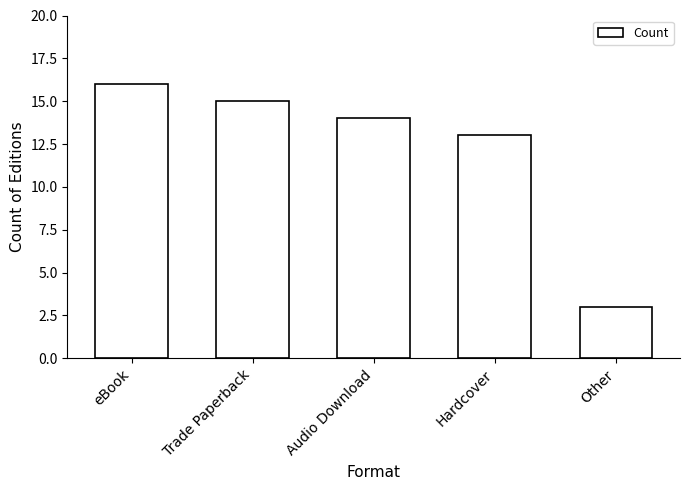

List the labels in order of value, largest first.

eBook, Trade Paperback, Audio Download, Hardcover, Other